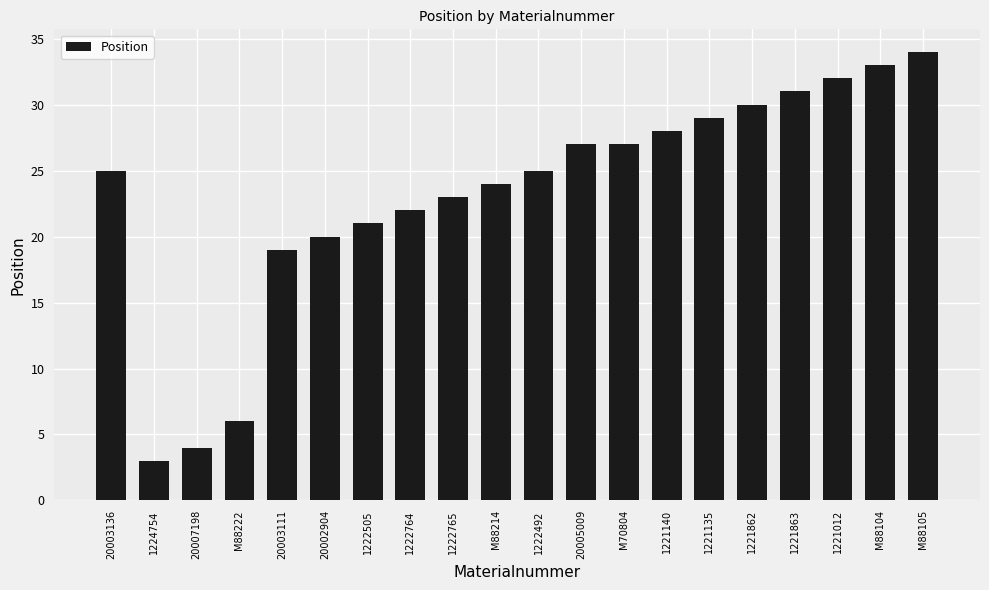

What is the minimum value shown in the chart?

3